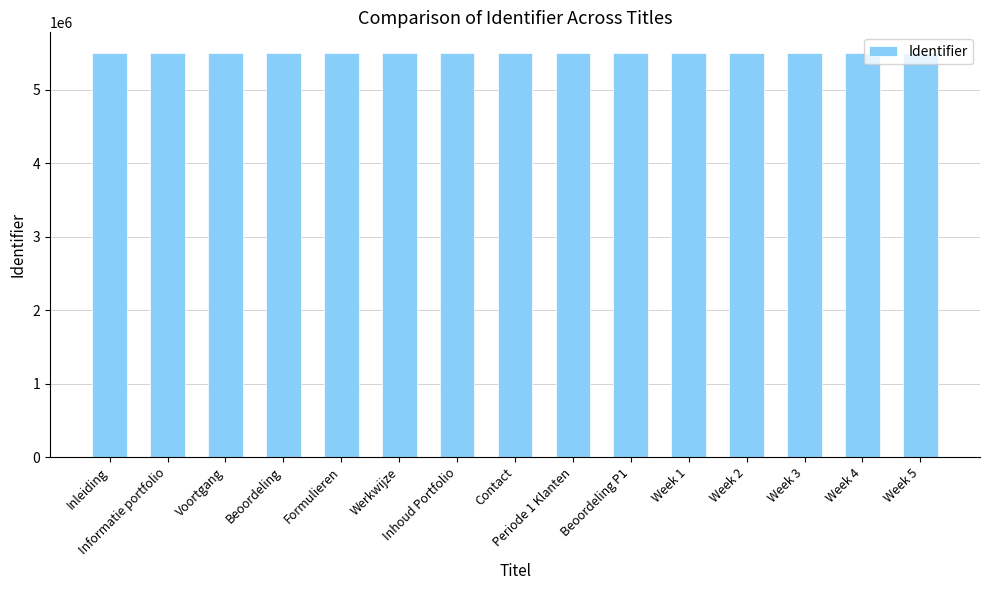

Is it true that the value at Beoordeling is 2487857?

False